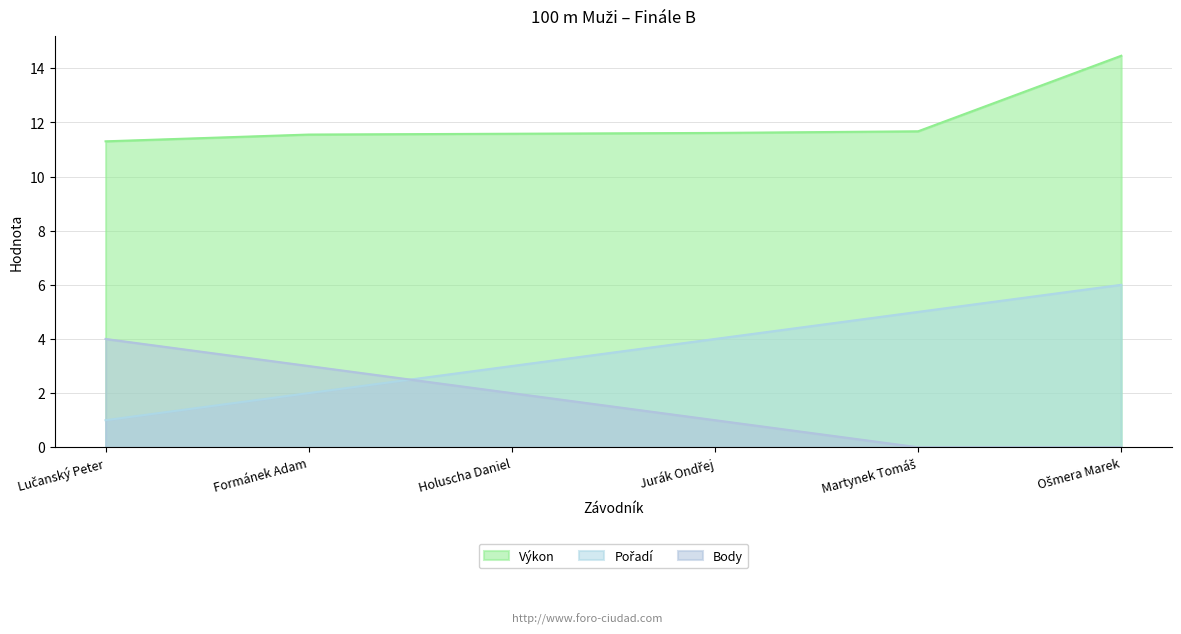

Rank the series by their average value, from highest to lowest.

Výkon, Pořadí, Body